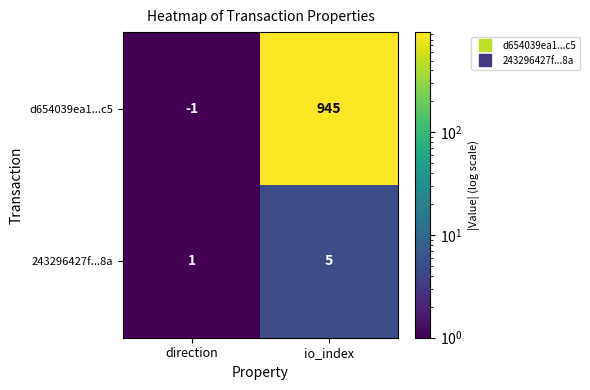

What is the approximate value of d654039ea1...c5 at io_index, to the nearest 100?

900